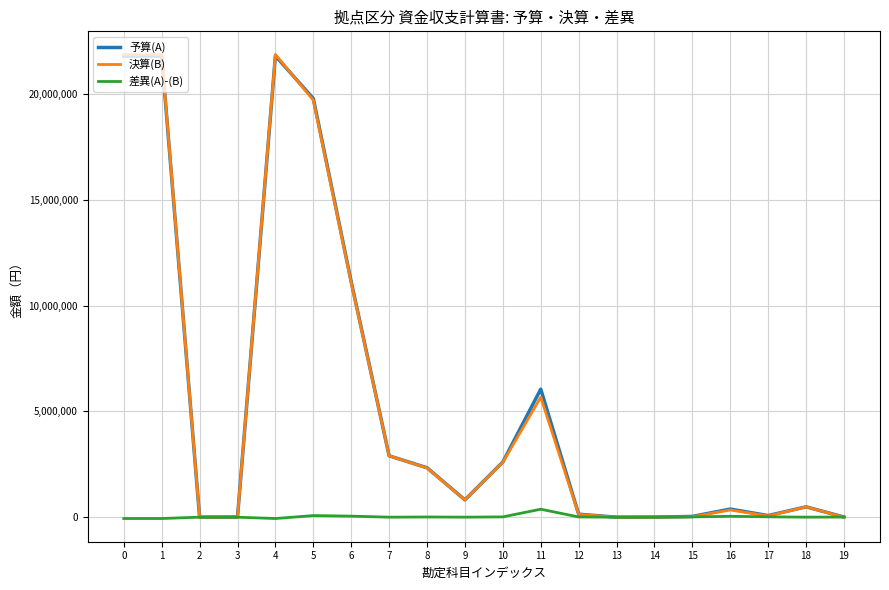

What is the highest value of the 決算(B) series?

21876228